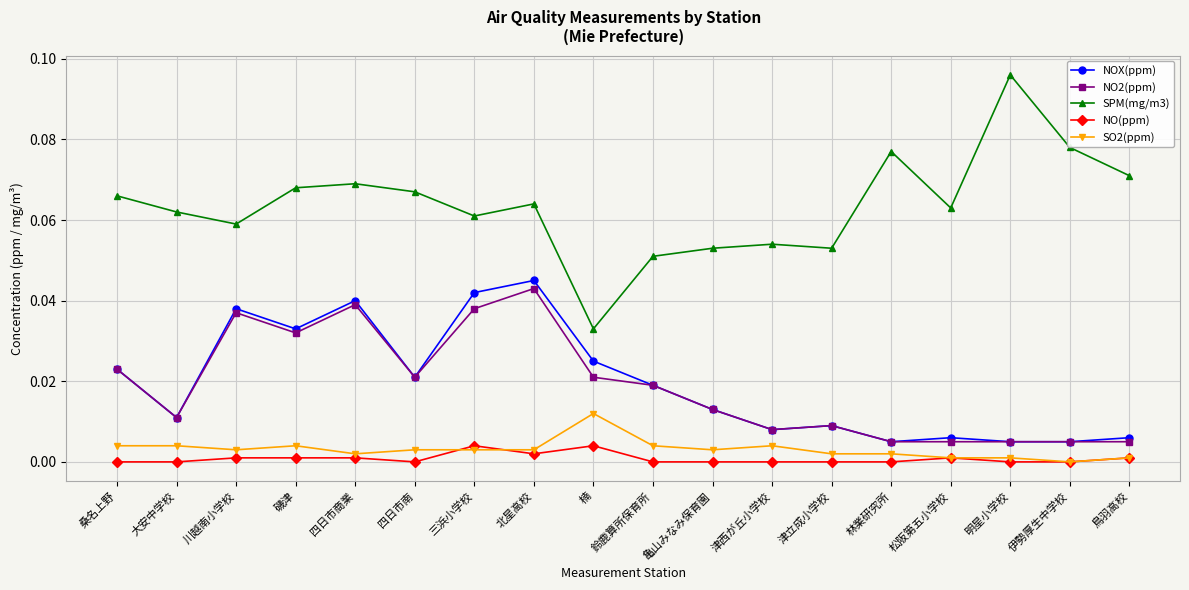

How many SPM(mg/m3) values are between 0 and 1?

18